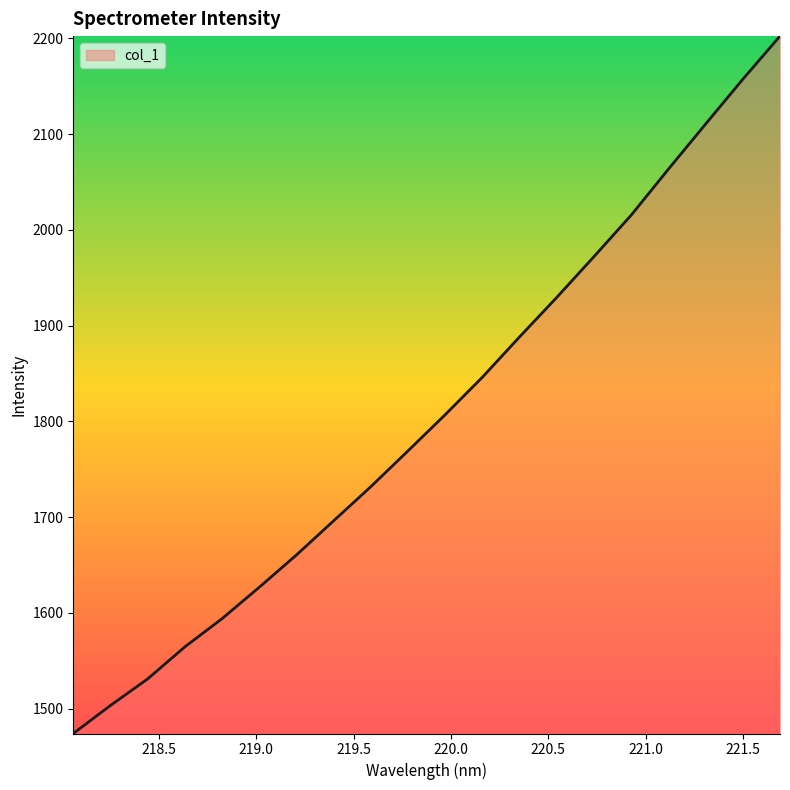

What is the greatest value displayed?

2202.2